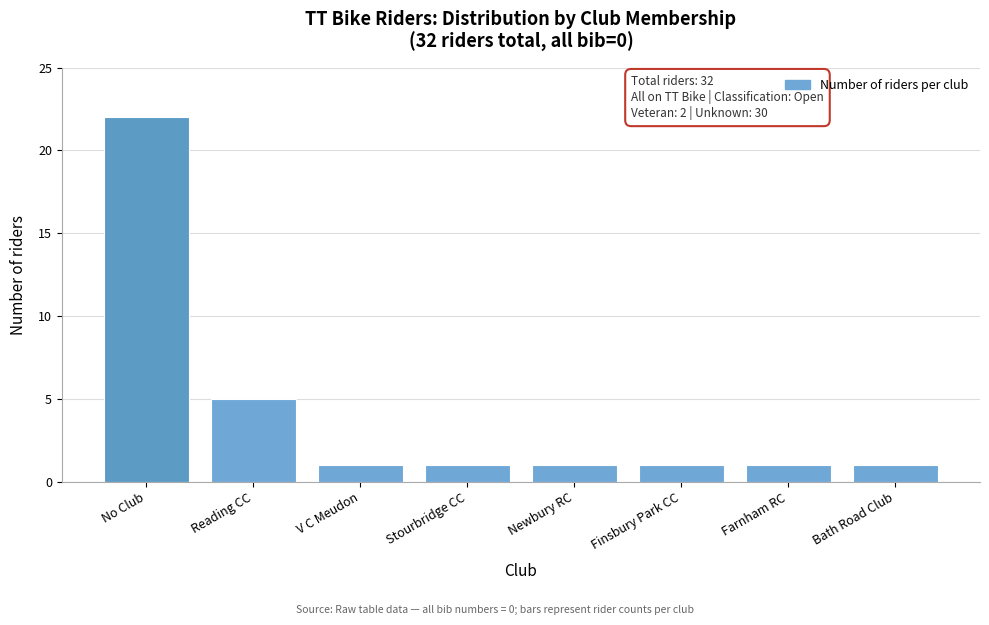

Reading left to right, list all the values displayed in this chart.

22	5	1	1	1	1	1	1